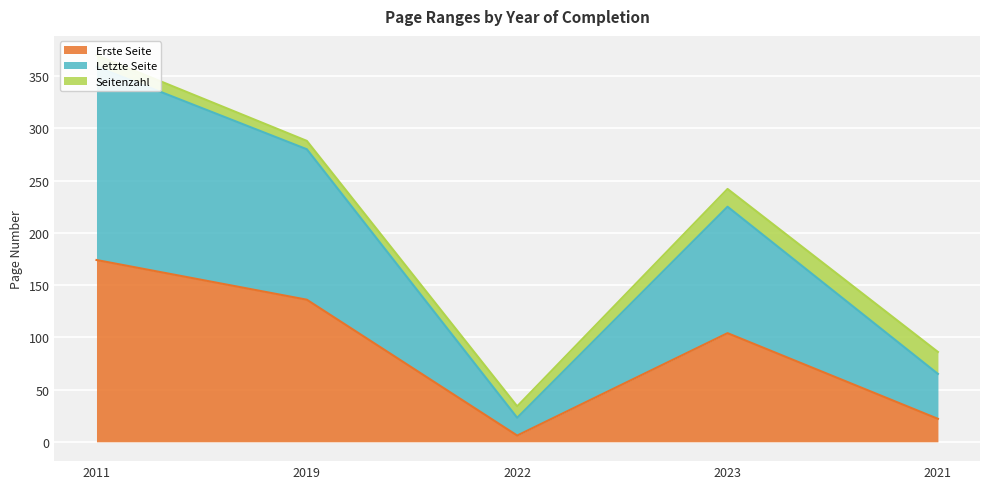

How many values in the Letzte Seite series exceed 242?

2